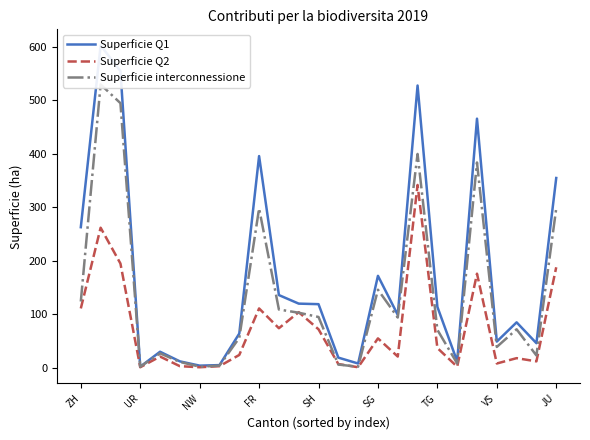

At how many categories does at least one series exceed 323?

6